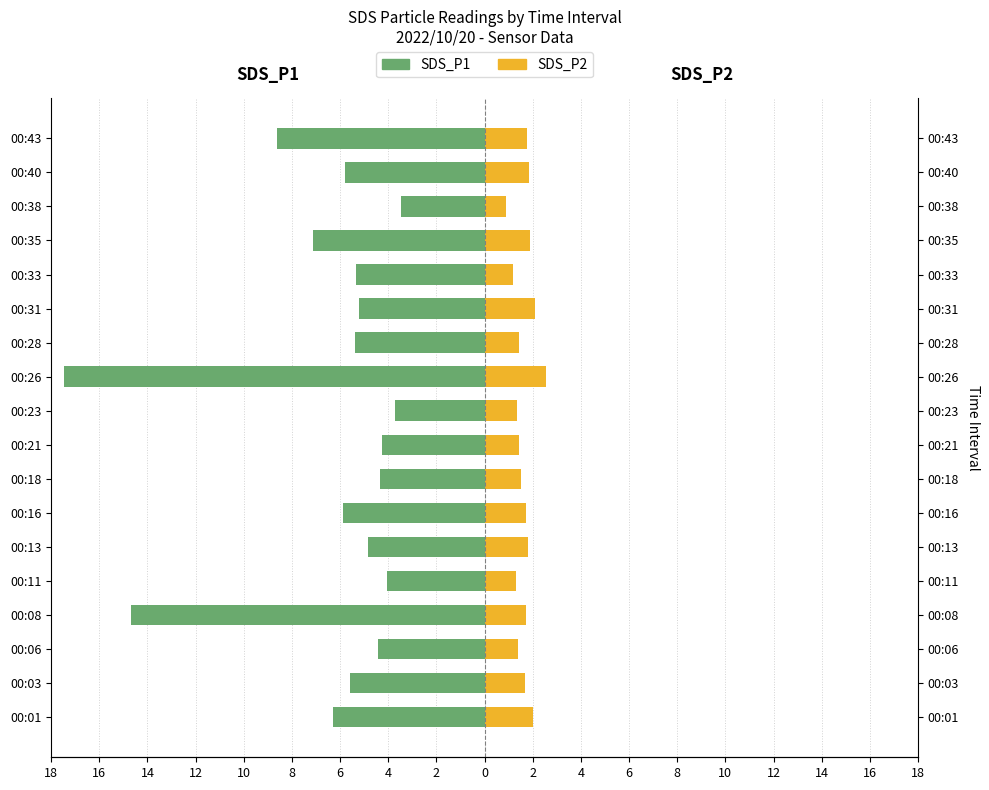

Rank the series at 00:43 from lowest to highest value.

SDS_P1, SDS_P2